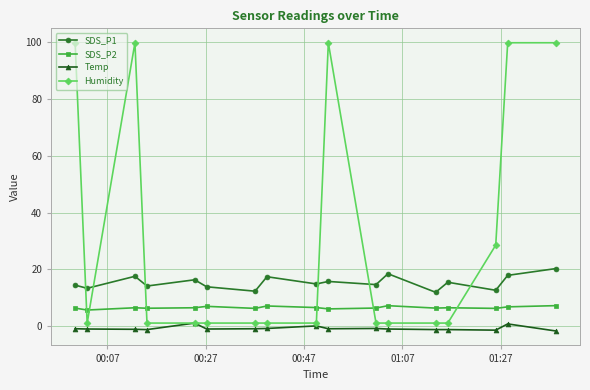

What is the sum of all SDS_P1 values?

260.2